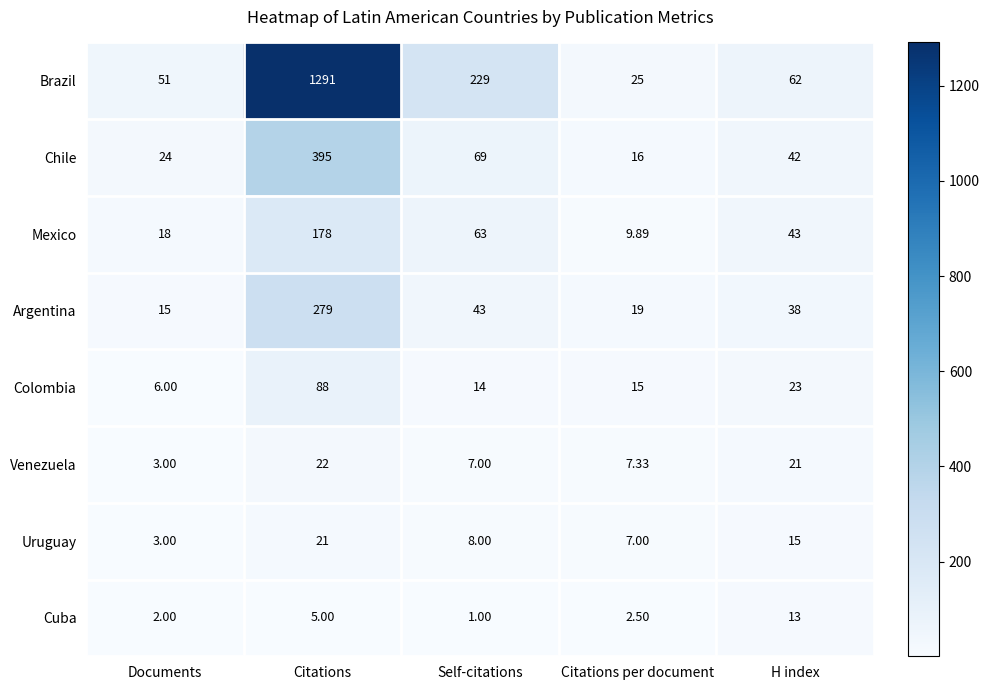

At which label is Argentina closest to 147?

Self-citations